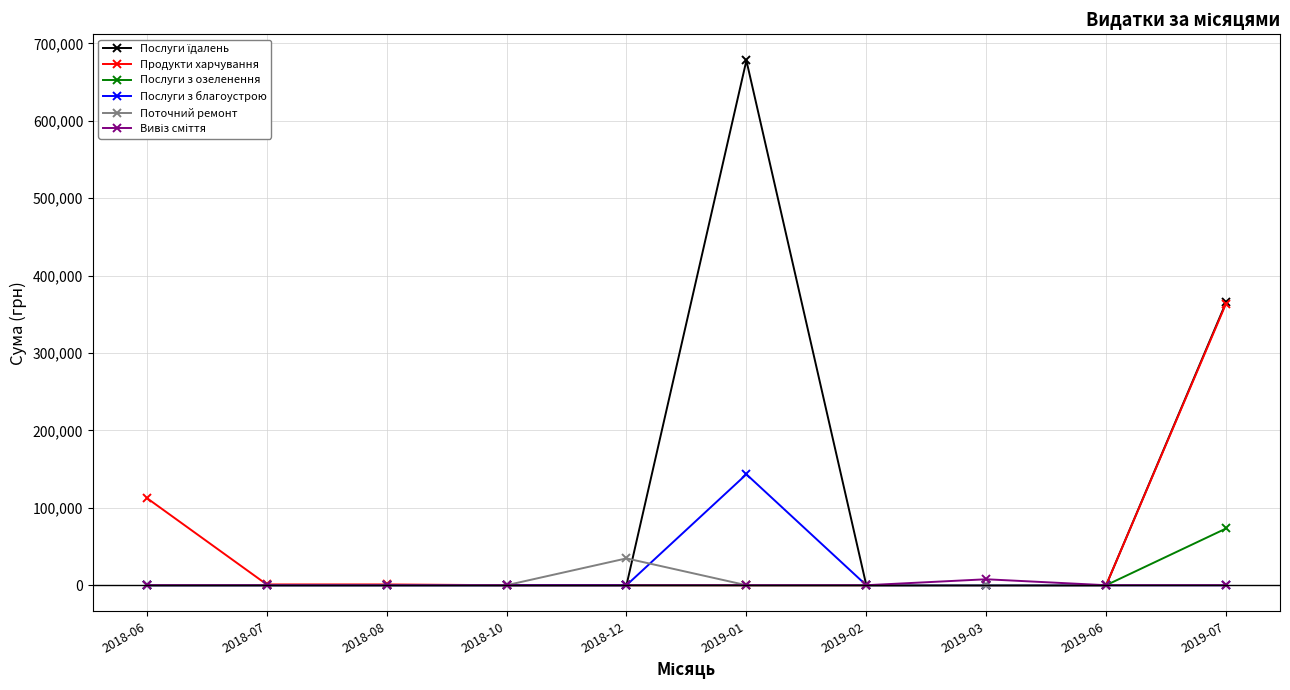

The value of Послуги з благоустрою at 2019-06 is 0.0. True or false?

True